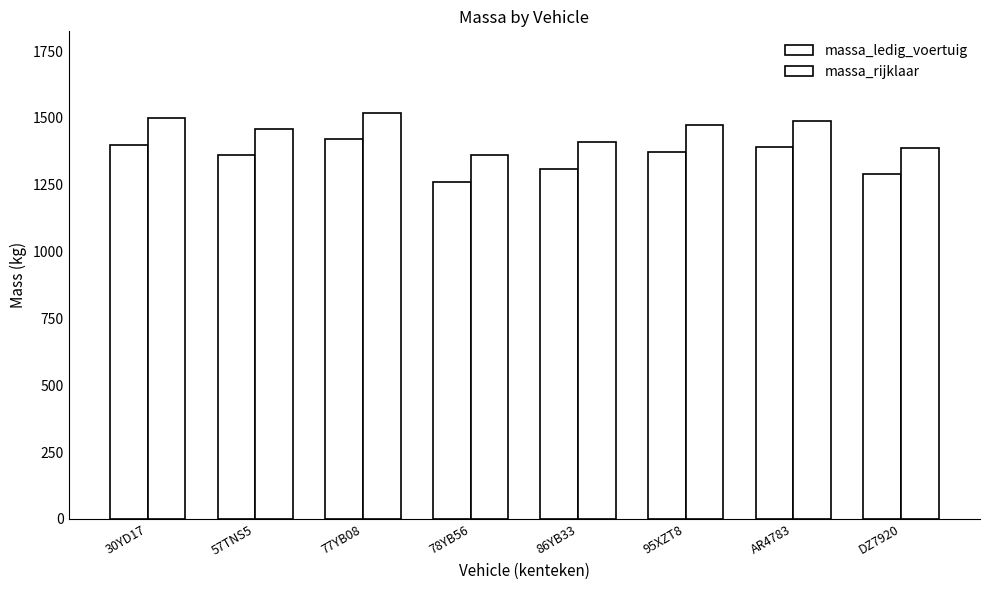

At 86YB33, list the series in order from smallest to largest.

massa_ledig_voertuig, massa_rijklaar